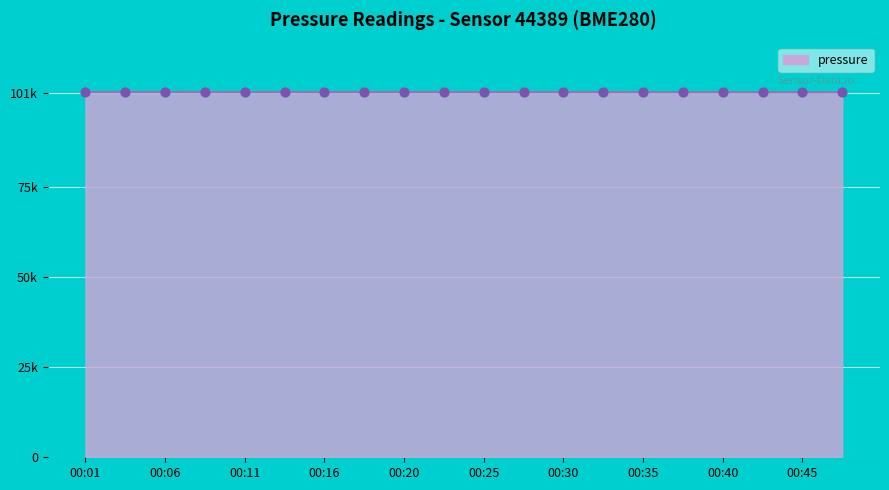

Does the chart have visible grid lines?

Yes